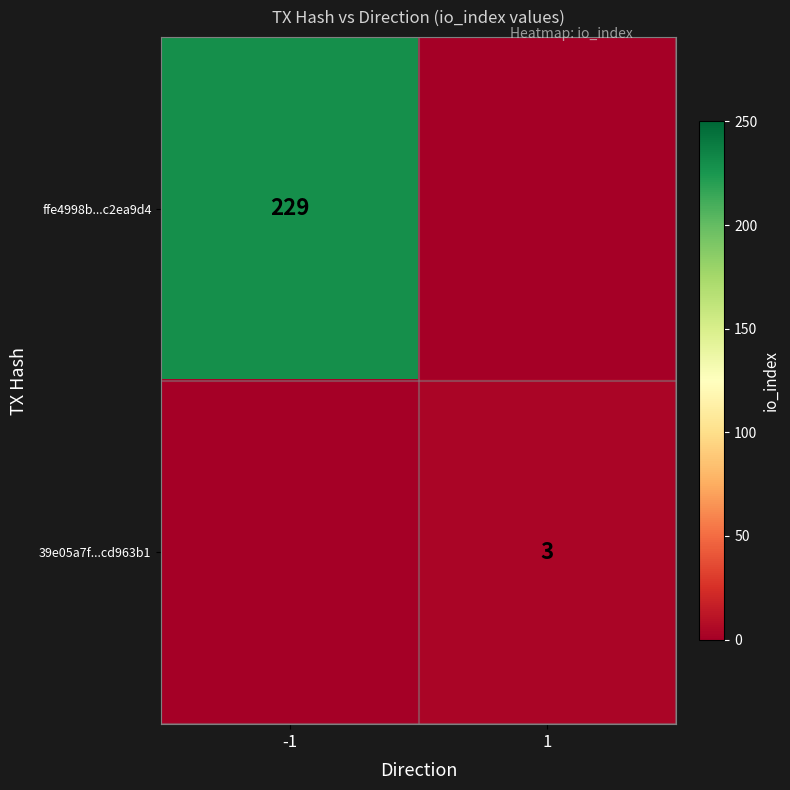

What is the spread (max minus min) of values at 1?

3